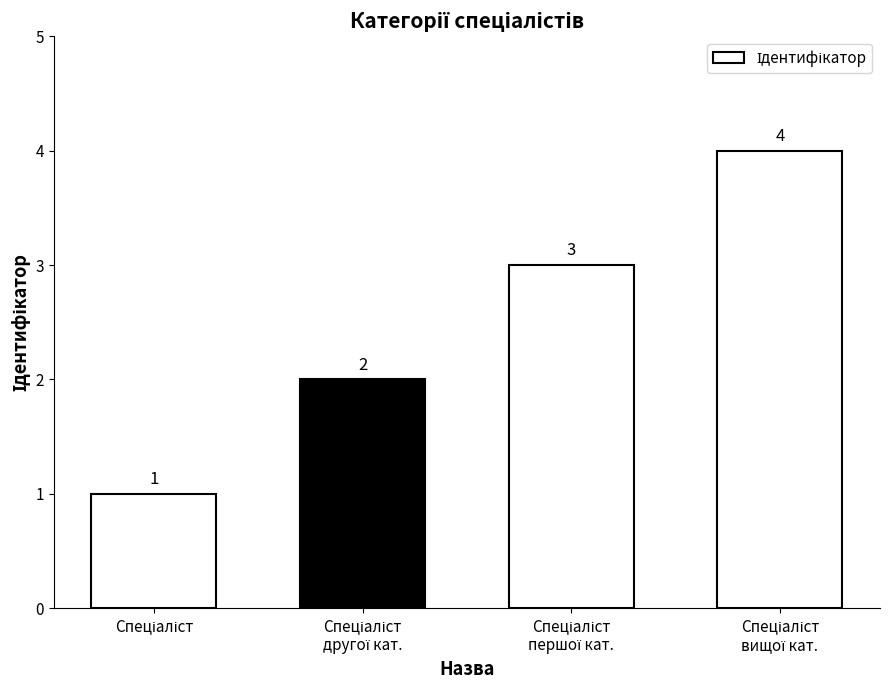

How many bars are there in total?

4